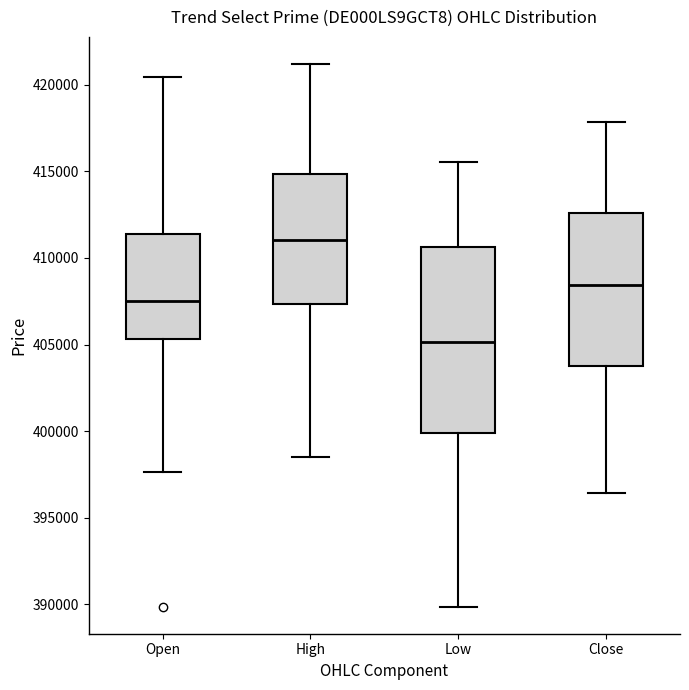

Reading left to right, read every box against the y-axis: the position of its median line, the range the box covers, and the ends of its whiskers. The values are not printed on the chart, so give them approximately, as read against the axis.

Open: median 407500, box 405500 to 411500, whiskers 397500 to 420500
High: median 411000, box 407500 to 415000, whiskers 398500 to 421000
Low: median 405000, box 400000 to 410500, whiskers 390000 to 415500
Close: median 408500, box 404000 to 412500, whiskers 396500 to 418000